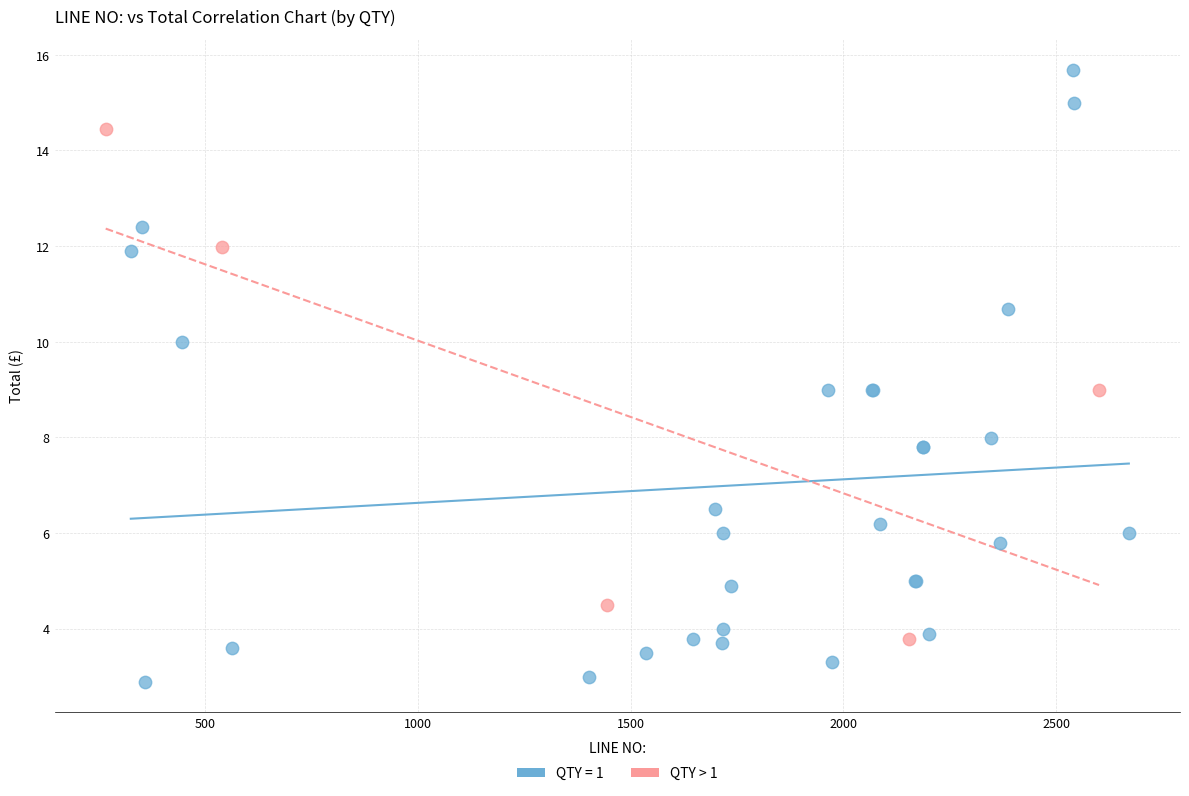

Which series reaches the minimum Y coordinate?

QTY = 1